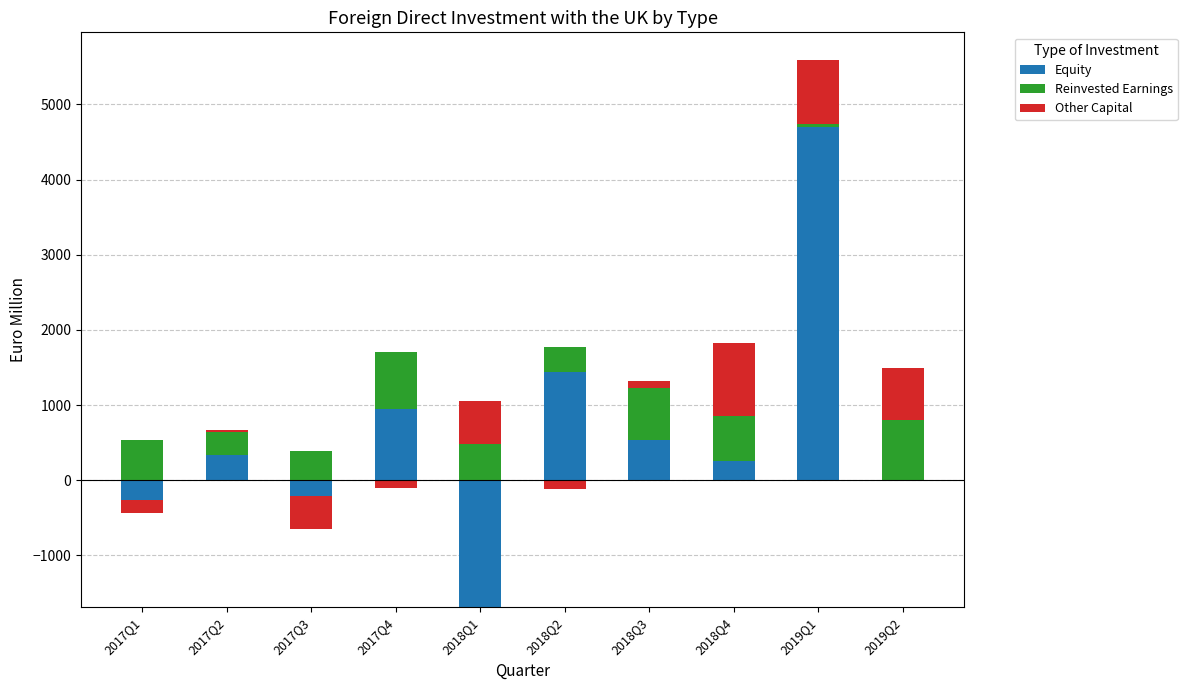

How many bars are there in each group?

3